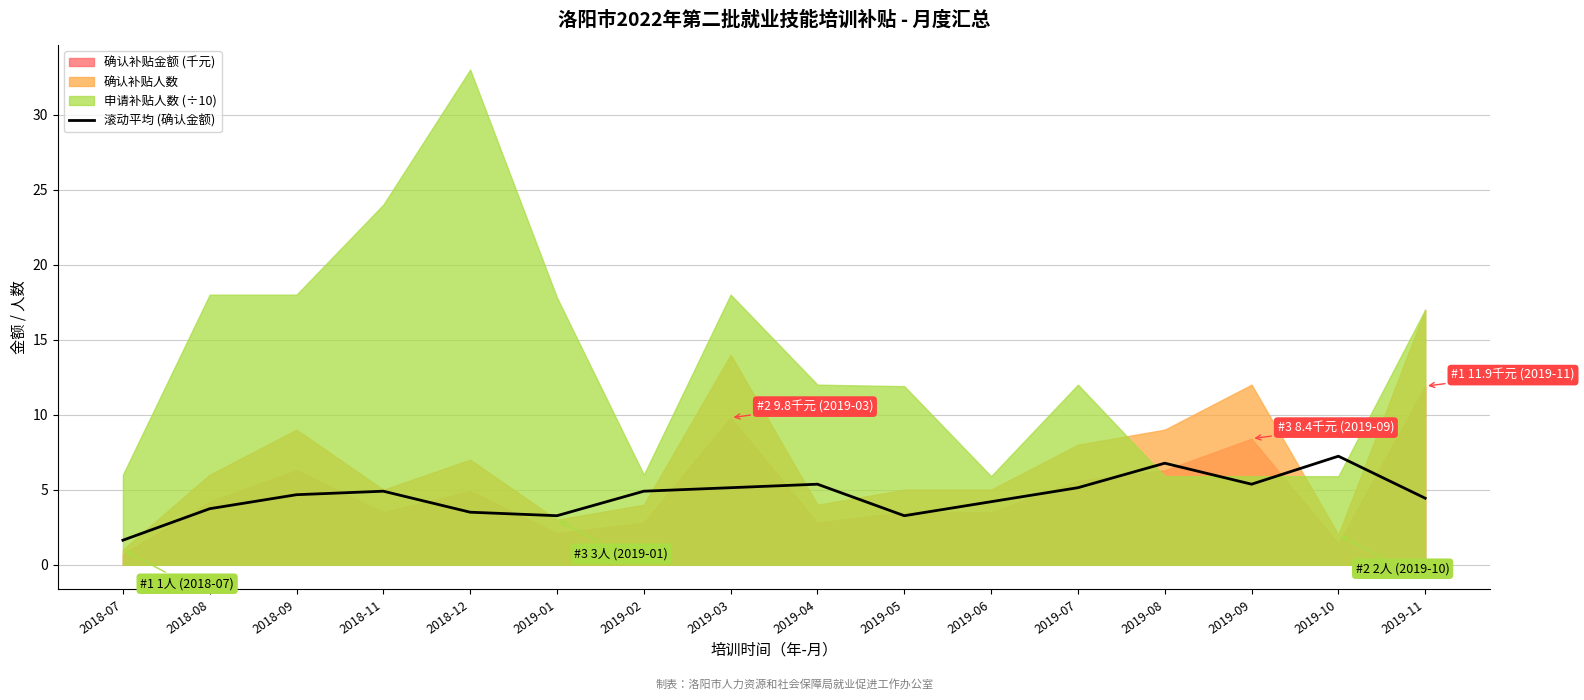

What is the difference between the values at 2018-11 and 2018-12?

1.4